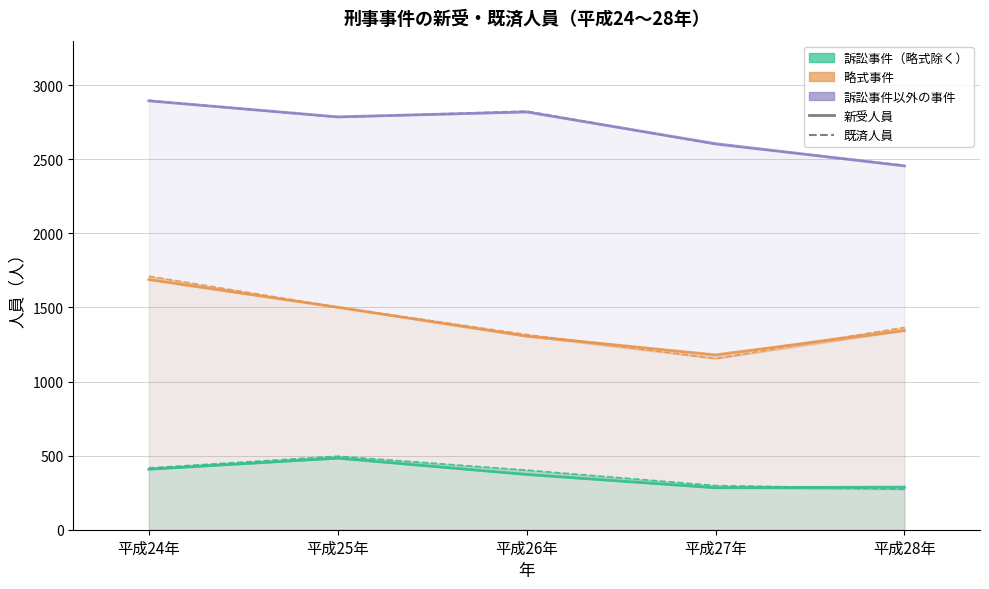

The value of 略式事件_新受 at 平成25年 is 2498. True or false?

False